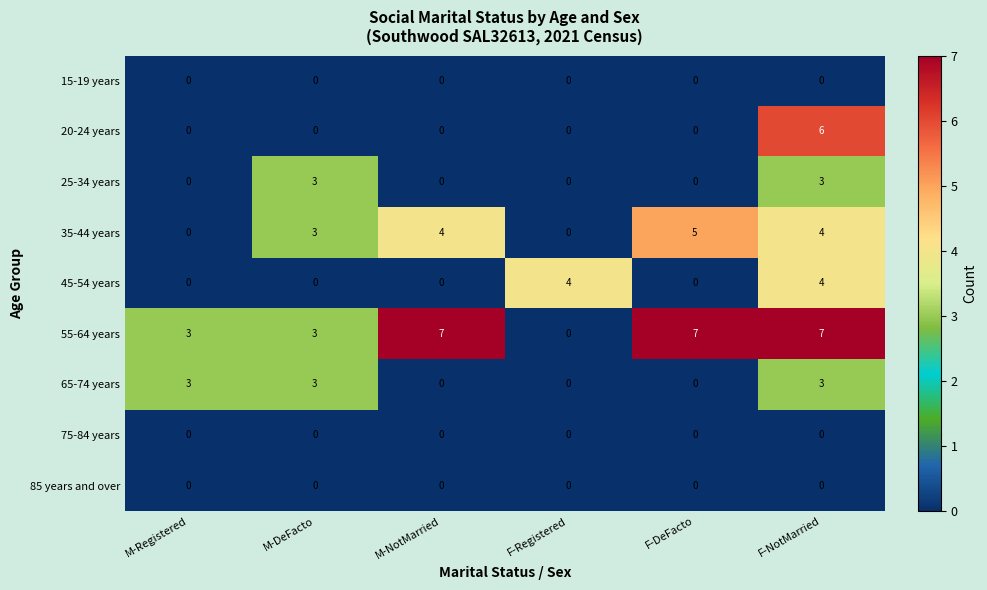

The value of 25-34 years at M-NotMarried is 0. True or false?

True